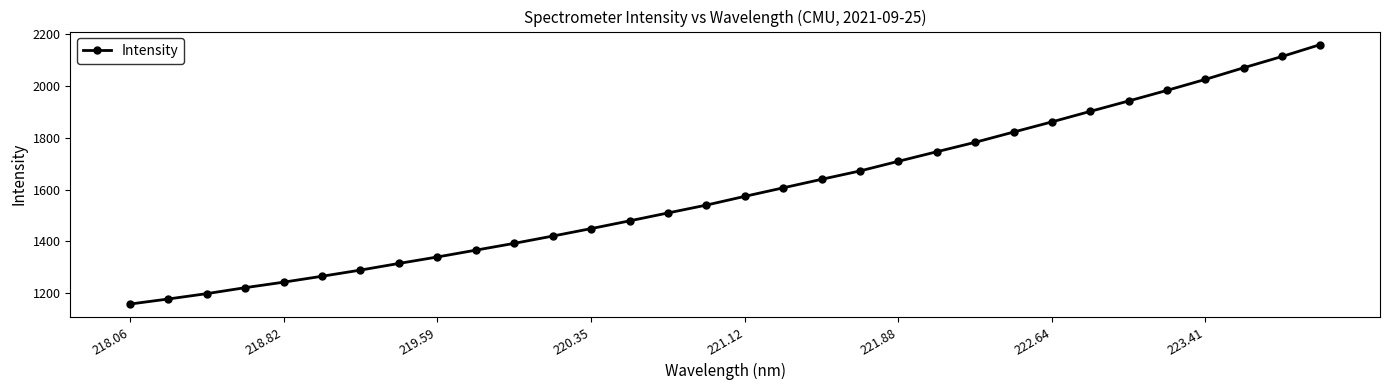

How many lines are shown in the chart?

1